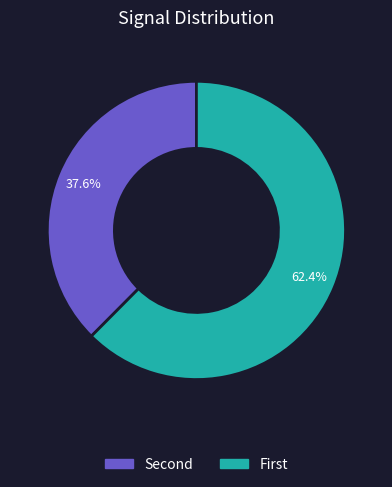

Is there any slice that represents more than half of the pie?

Yes